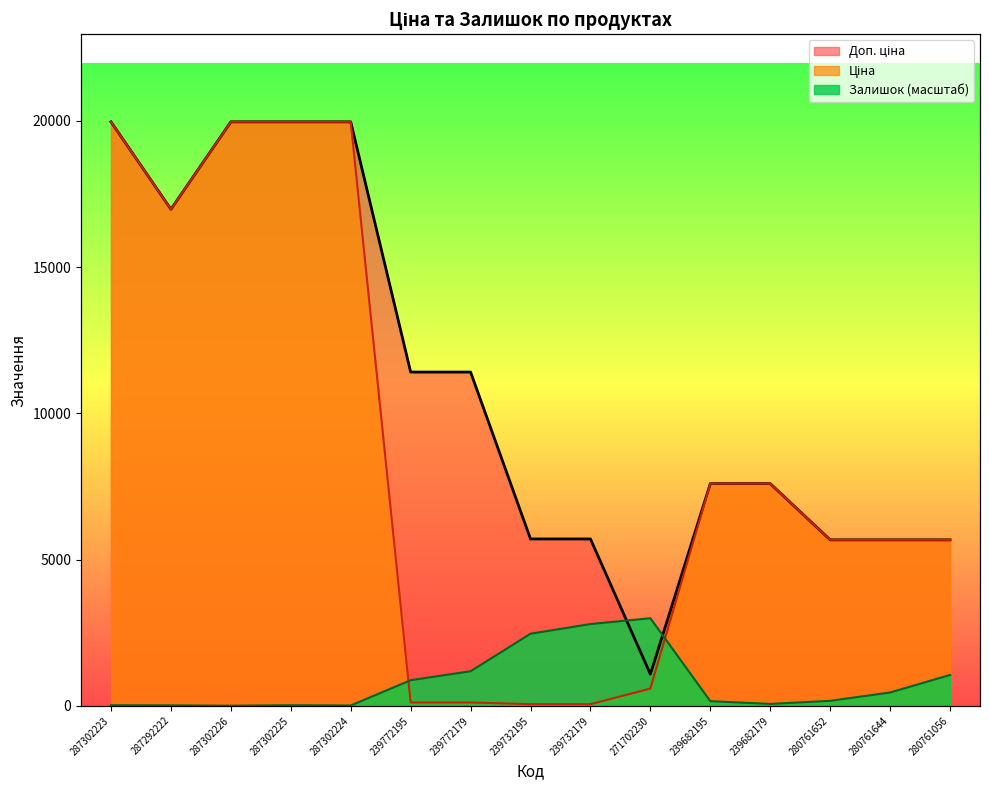

Reading right to left, list all the values displayed in this chart.

Ціна: 5673.8	5673.8	5673.8	7596.5	7596.5	589.9	57.0	57.0	114.1	114.1	19964.2	19964.2	19964.2	16976.3	19964.2
Доп. ціна: 5673.8	5673.8	5673.8	7596.5	7596.5	1081.7	5705.0	5705.0	11410.0	11410.0	19964.2	19964.2	19964.2	16976.3	19964.2
Залишок: 1055.2	456.3	171.1	65.2	158.9	2994.6	2795.0	2465.0	1181.6	876.0	12.2	20.4	4.1	16.3	20.4